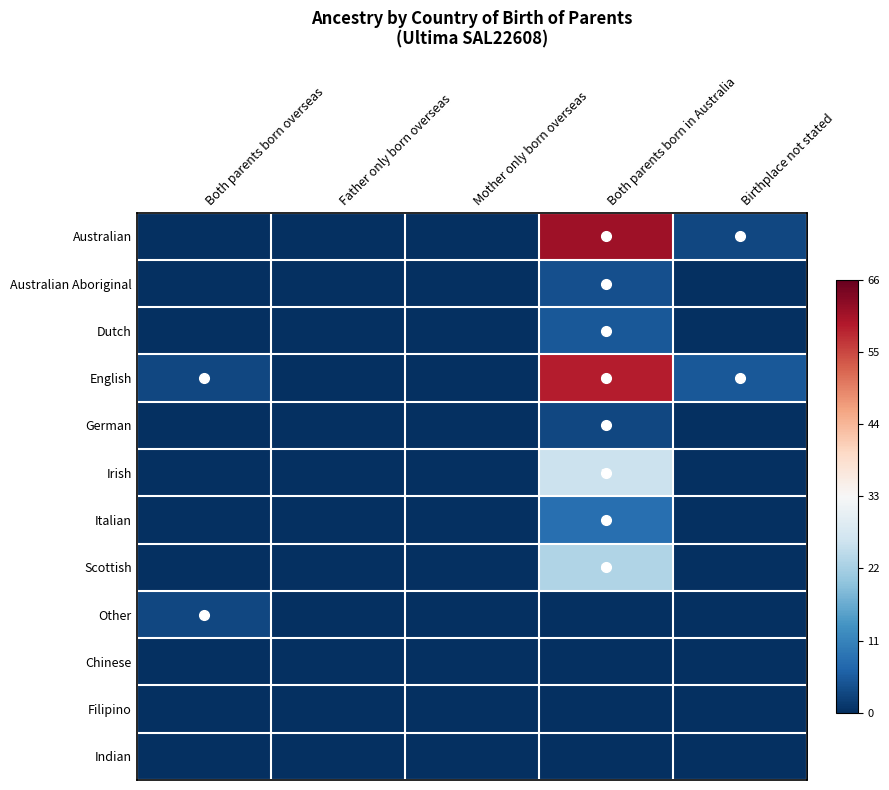

How many positive values does the Australian series have?

2